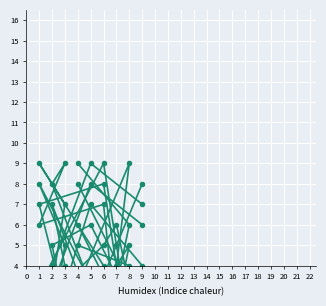

After their last crossing, which series has the higher values: col_7 or col_9?

col_7